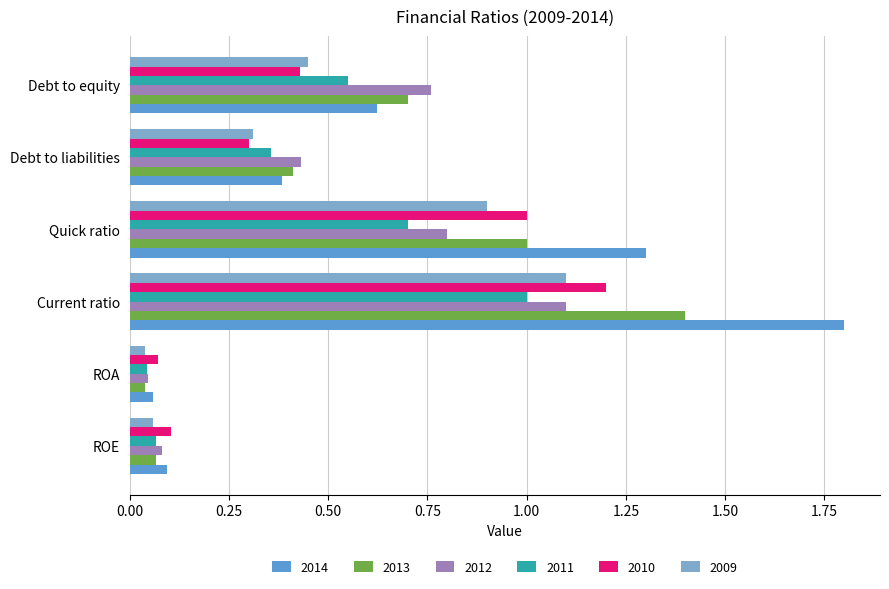

Which series changed the most between Quick ratio and Debt to equity?

2014